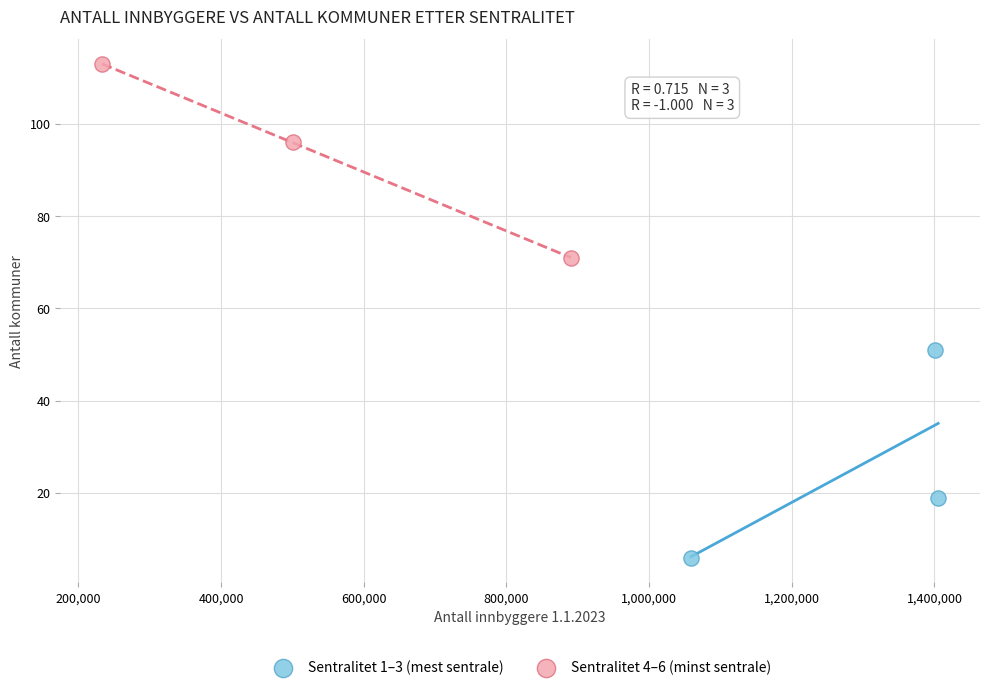

Which series has the largest Y range (max minus min)?

Sentralitet 1–3 (mest sentrale)